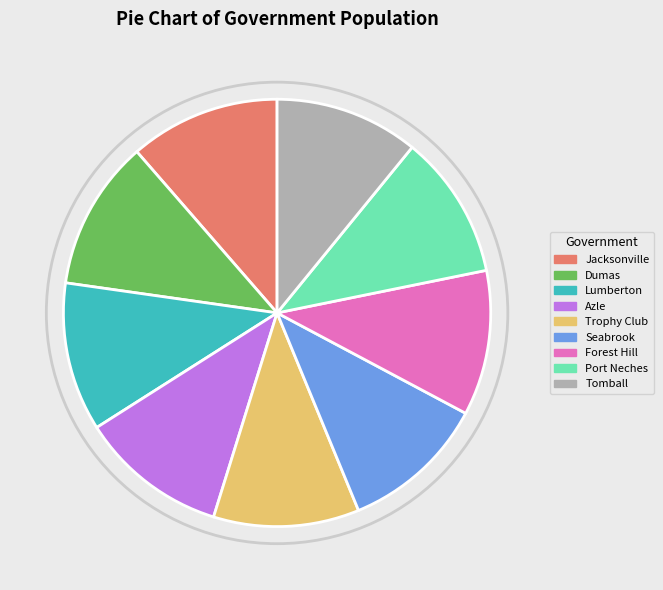

How many segments does this pie chart have?

9